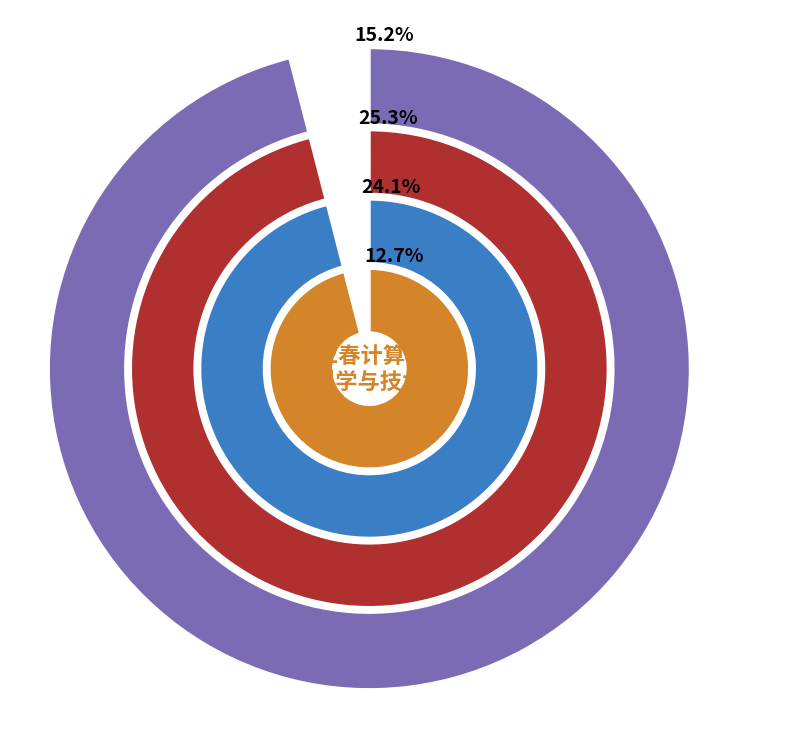

True or false: 专业核心课 accounts for 24% of the total.

True